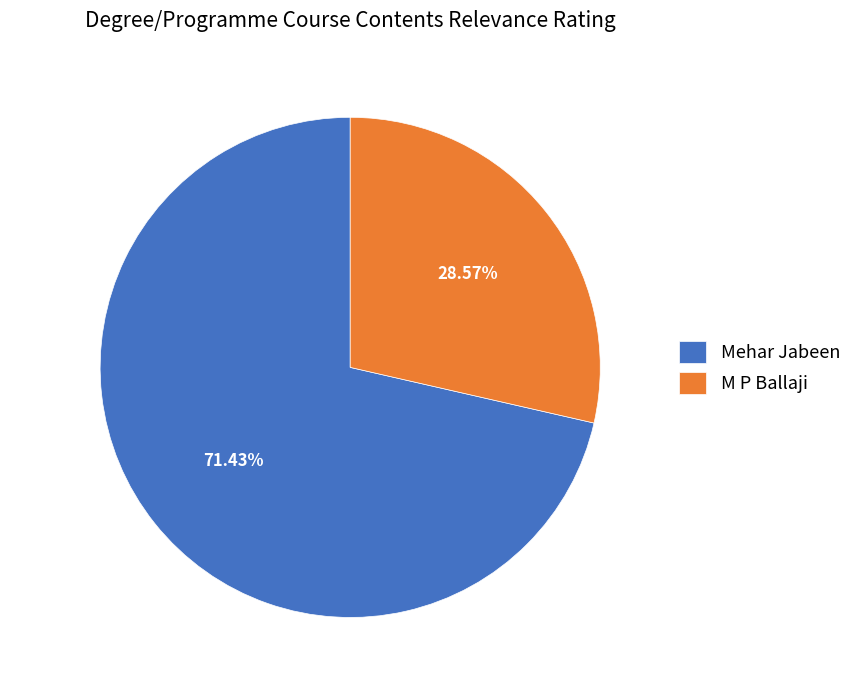

Between Mehar Jabeen and M P Ballaji, which is larger?

Mehar Jabeen